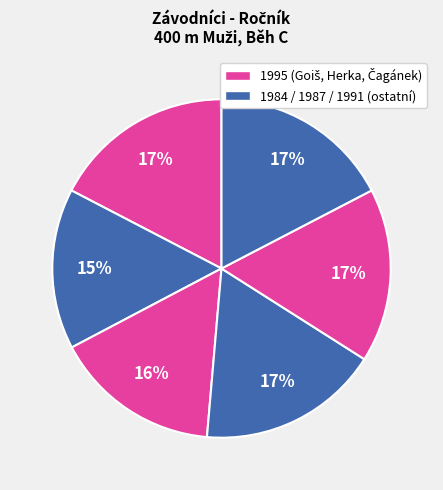

How many segments does this pie chart have?

6